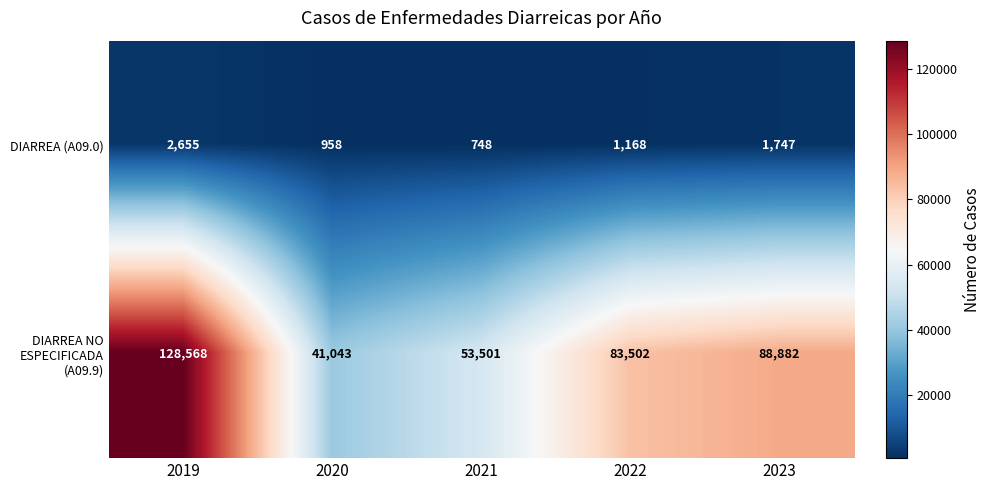

Reading right to left, what are all the values shown in this chart?

DIARREA (A09.0): 1747	1168	748	958	2655
DIARREA NO ESPECIFICADA (A09.9): 88882	83502	53501	41043	128568